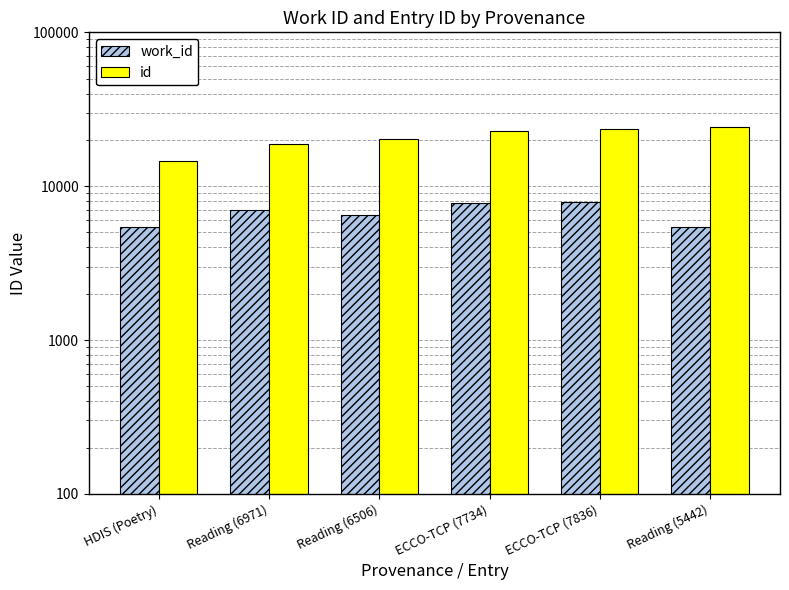

Reading left to right, what are all the values shown in this chart?

work_id: HDIS (Poetry)=5399	Reading (6971)=6971	Reading (6506)=6506	ECCO-TCP (7734)=7734	ECCO-TCP (7836)=7836	Reading (5442)=5442
id: HDIS (Poetry)=14491	Reading (6971)=18792	Reading (6506)=20326	ECCO-TCP (7734)=23007	ECCO-TCP (7836)=23613	Reading (5442)=24402